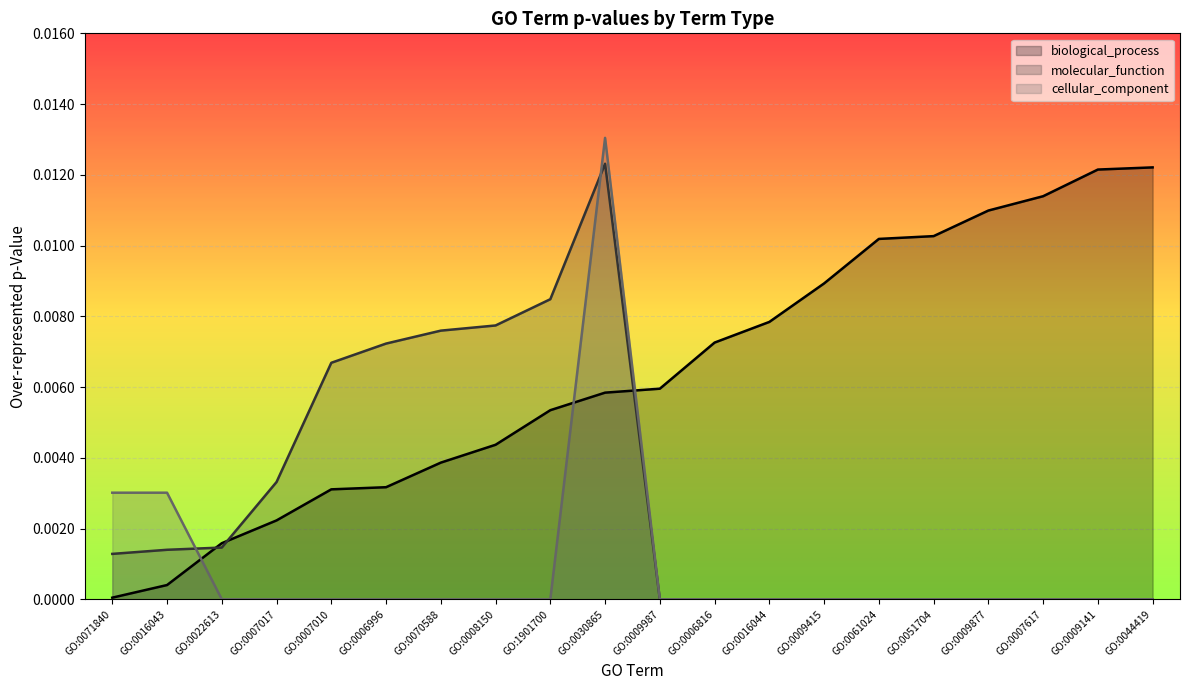

Reading right to left, transcribe all the data shown in this chart.

biological_process: GO:0044419=0.0	GO:0009141=0.0	GO:0007617=0.0	GO:0009877=0.0	GO:0051704=0.0	GO:0061024=0.0	GO:0009415=0.0	GO:0016044=0.0	GO:0006816=0.0	GO:0009987=0.0	GO:0030865=0.0	GO:1901700=0.0	GO:0008150=0.0	GO:0070588=0.0	GO:0006996=0.0	GO:0007010=0.0	GO:0007017=0.0	GO:0022613=0.0	GO:0016043=0.0	GO:0071840=0.0
molecular_function: GO:0044419=0.0	GO:0009141=0.0	GO:0007617=0.0	GO:0009877=0.0	GO:0051704=0.0	GO:0061024=0.0	GO:0009415=0.0	GO:0016044=0.0	GO:0006816=0.0	GO:0009987=0.0	GO:0030865=0.0	GO:1901700=0.0	GO:0008150=0.0	GO:0070588=0.0	GO:0006996=0.0	GO:0007010=0.0	GO:0007017=0.0	GO:0022613=0.0	GO:0016043=0.0	GO:0071840=0.0
cellular_component: GO:0044419=0.0	GO:0009141=0.0	GO:0007617=0.0	GO:0009877=0.0	GO:0051704=0.0	GO:0061024=0.0	GO:0009415=0.0	GO:0016044=0.0	GO:0006816=0.0	GO:0009987=0.0	GO:0030865=0.0	GO:1901700=0.0	GO:0008150=0.0	GO:0070588=0.0	GO:0006996=0.0	GO:0007010=0.0	GO:0007017=0.0	GO:0022613=0.0	GO:0016043=0.0	GO:0071840=0.0